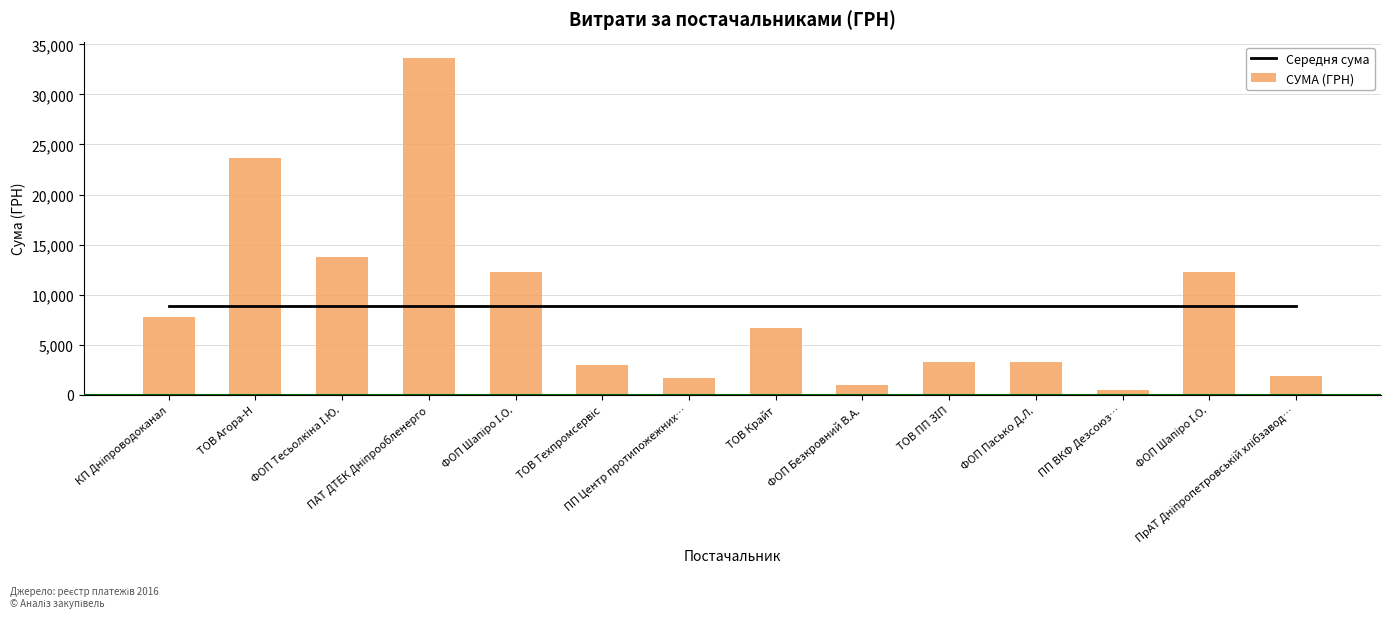

At which label is Середня сума closest to 8892?

КП Дніпроводоканал